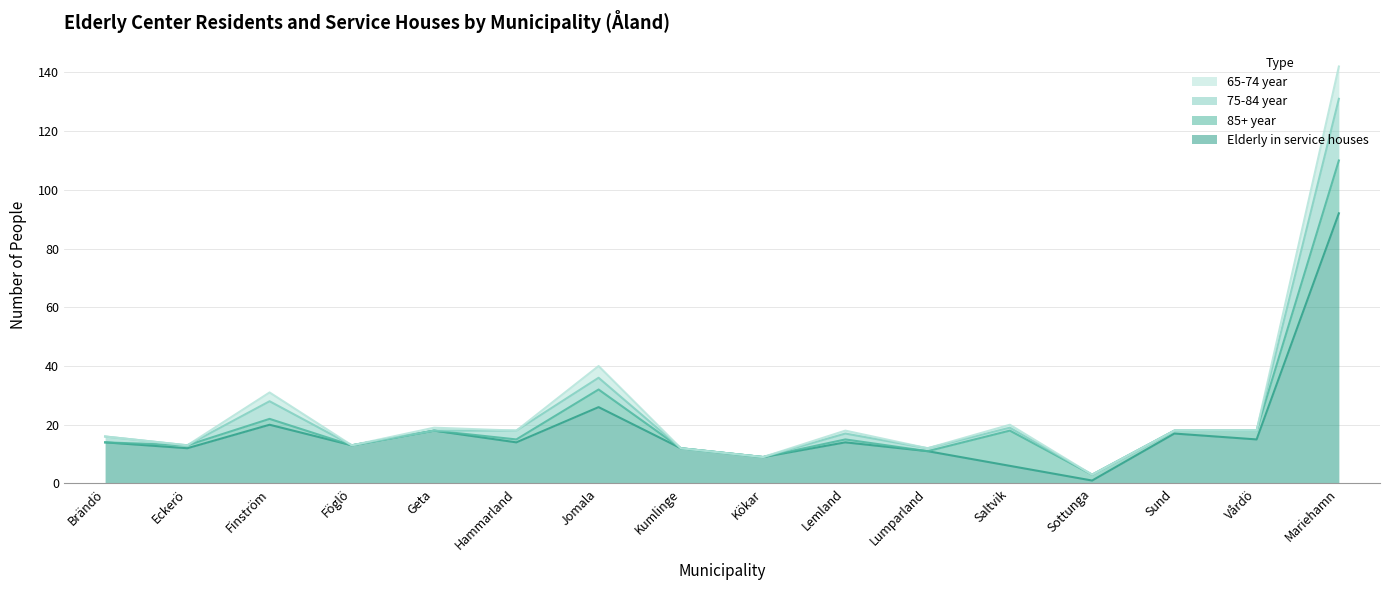

How many lines are shown in the chart?

4